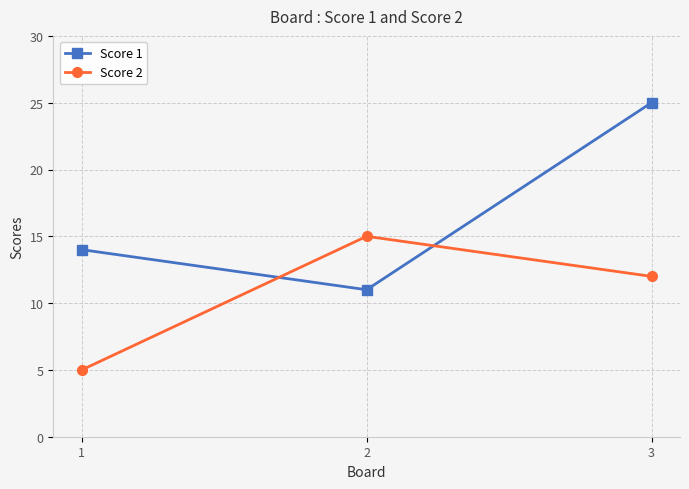

True or false: Score 2 has a value of 5 at 2.

False